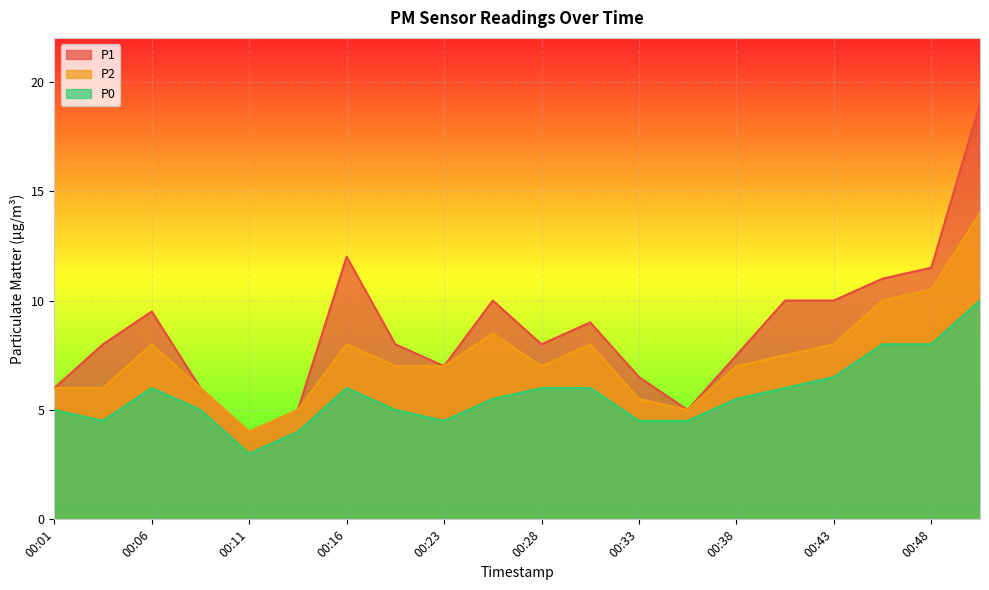

At which category is the sum across all series the highest?

00:51